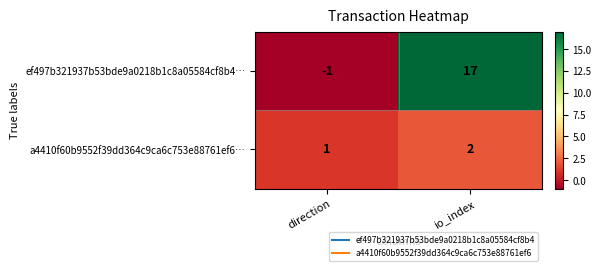

At direction, list the series in order from largest to smallest.

a4410f60b9552f39dd364c9ca6c753e88761ef6…, ef497b321937b53bde9a0218b1c8a05584cf8b4…